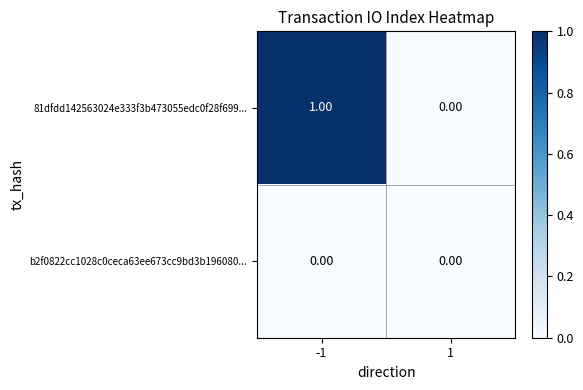

At which category is the sum across all series the highest?

-1